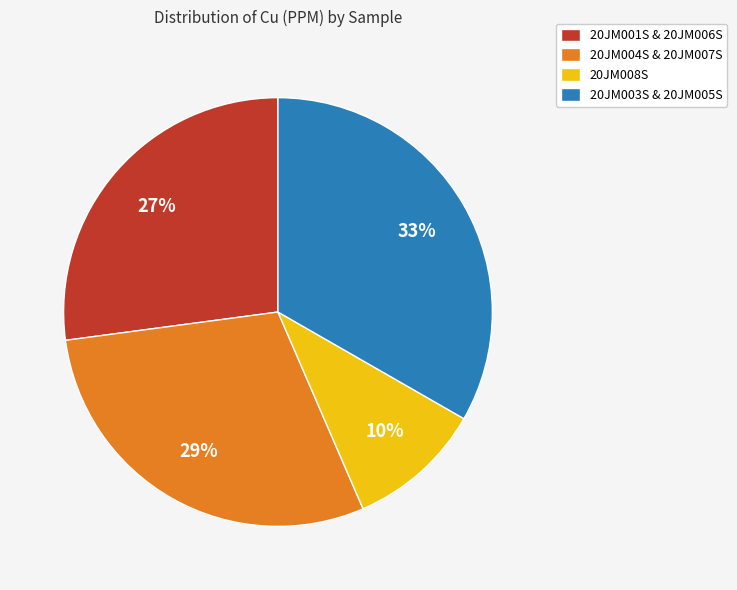

How many slices are in this pie chart?

4